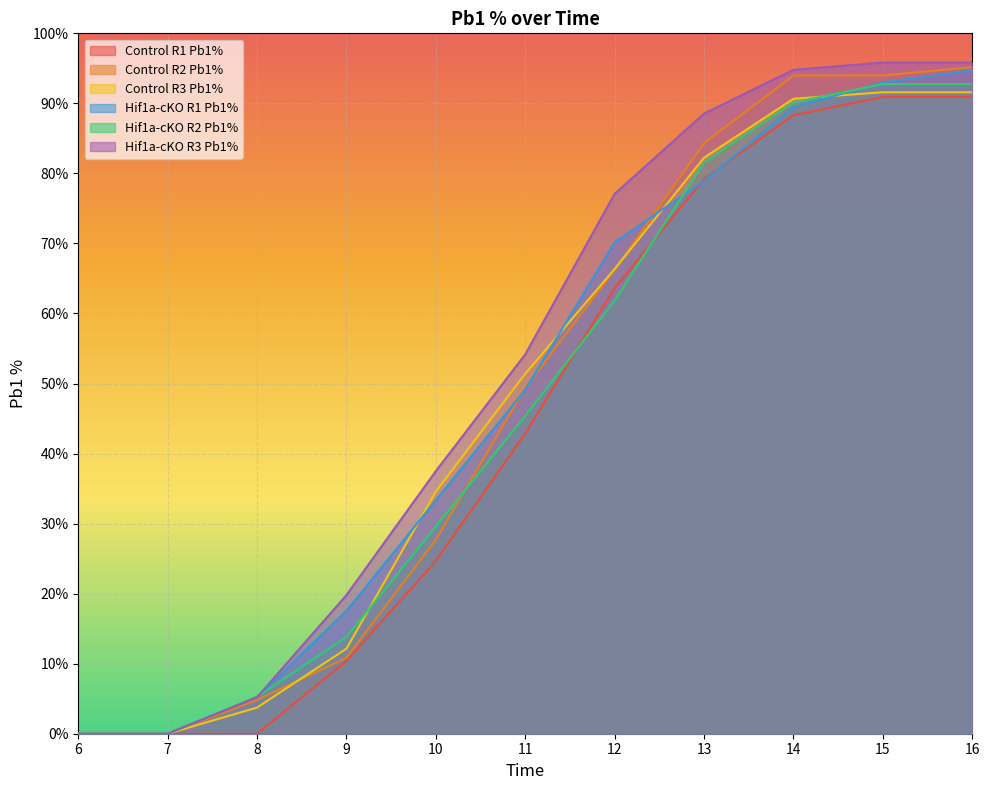

What is the sum of the Control R3 Pb1% values at 15 and 8?

95.3